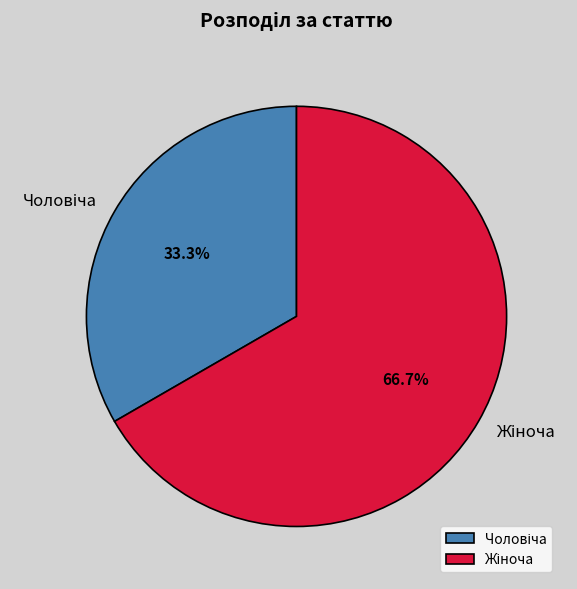

Is there any slice that represents more than half of the pie?

Yes